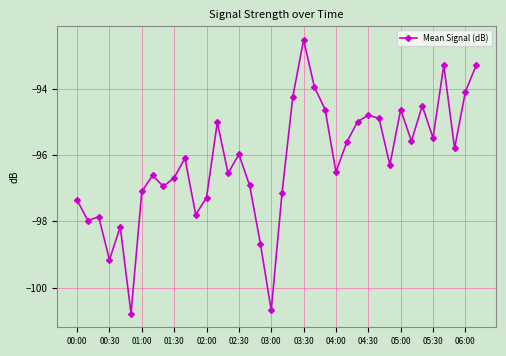

Is this an area chart (filled region under the line)?

No